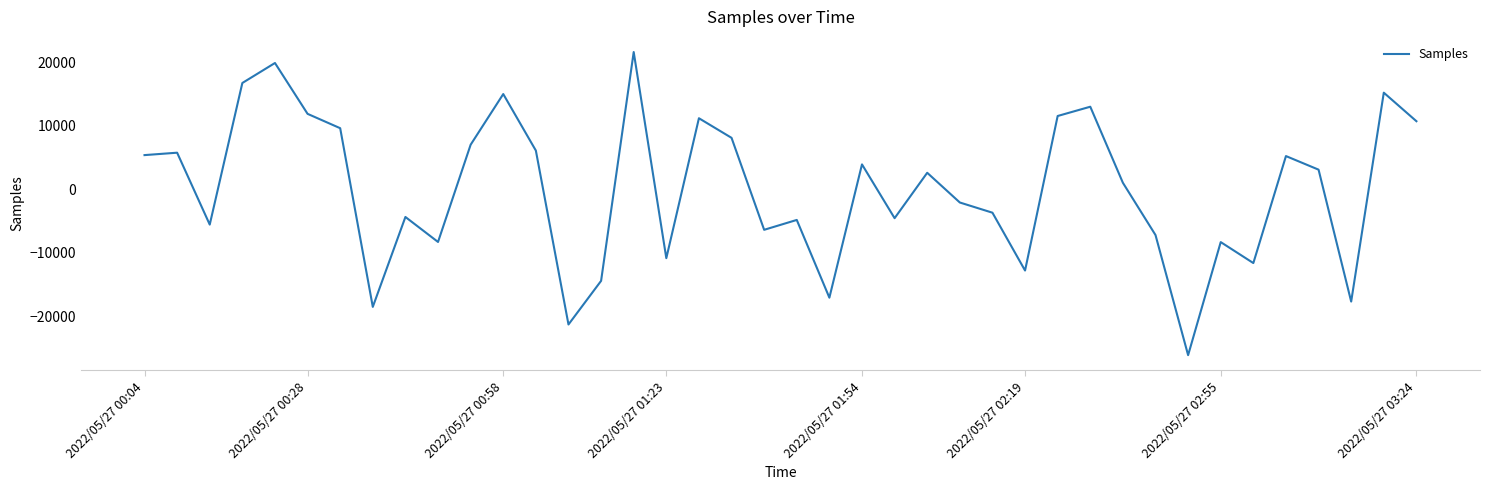

How many distinct data groups are displayed?

1